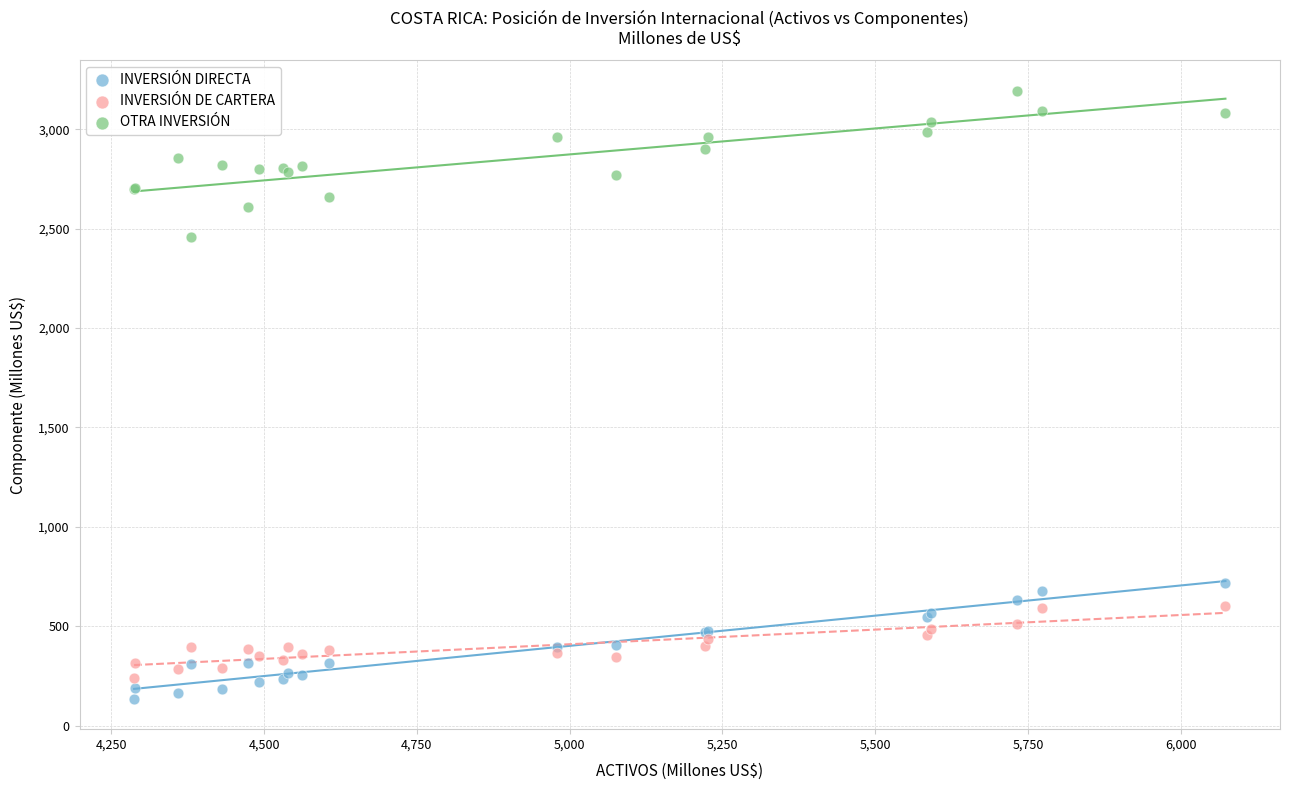

Which series has the largest Y range (max minus min)?

OTRA INVERSIÓN